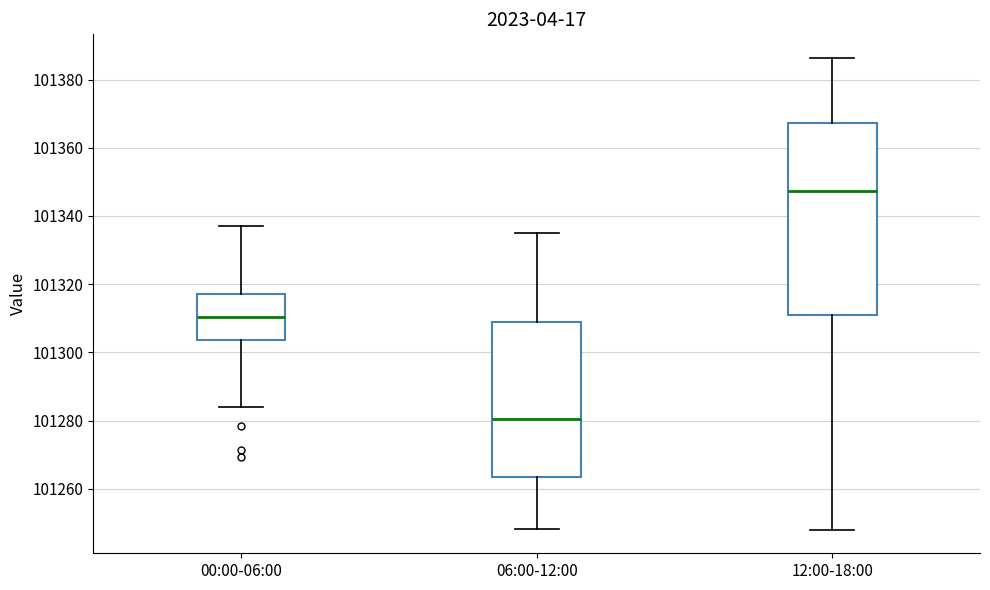

Where does the upper whisker of the box for 00:00-06:00 end on the y-axis? The values are not printed on the chart, so give them approximately, as read against the axis.

101338